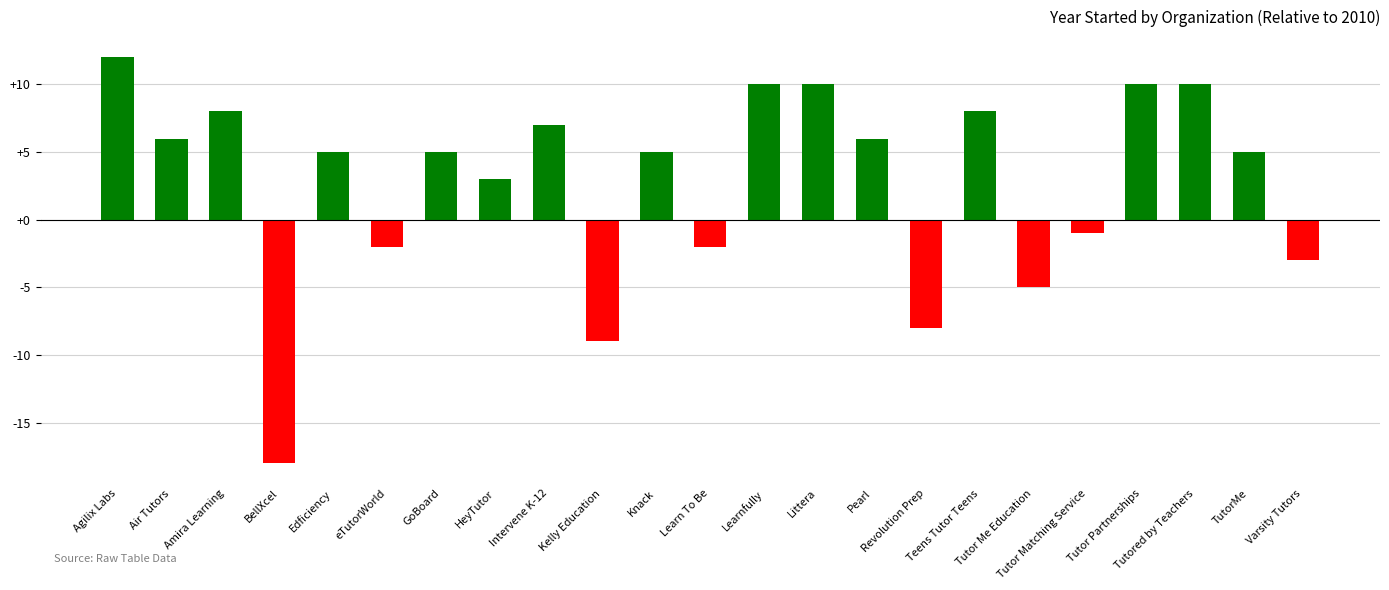

Between TutorMe and BellXcel, which is larger?

TutorMe